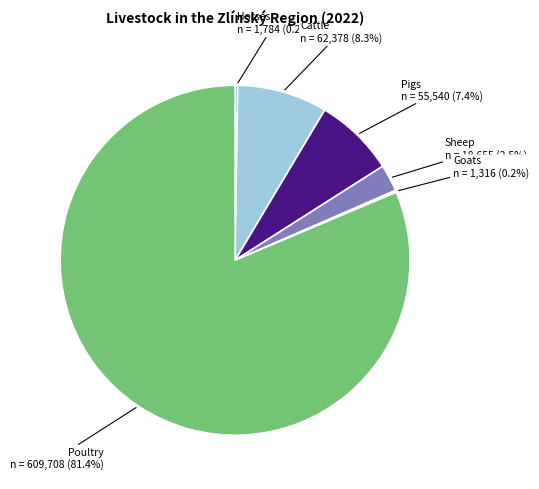

Does any single category account for the majority?

Yes